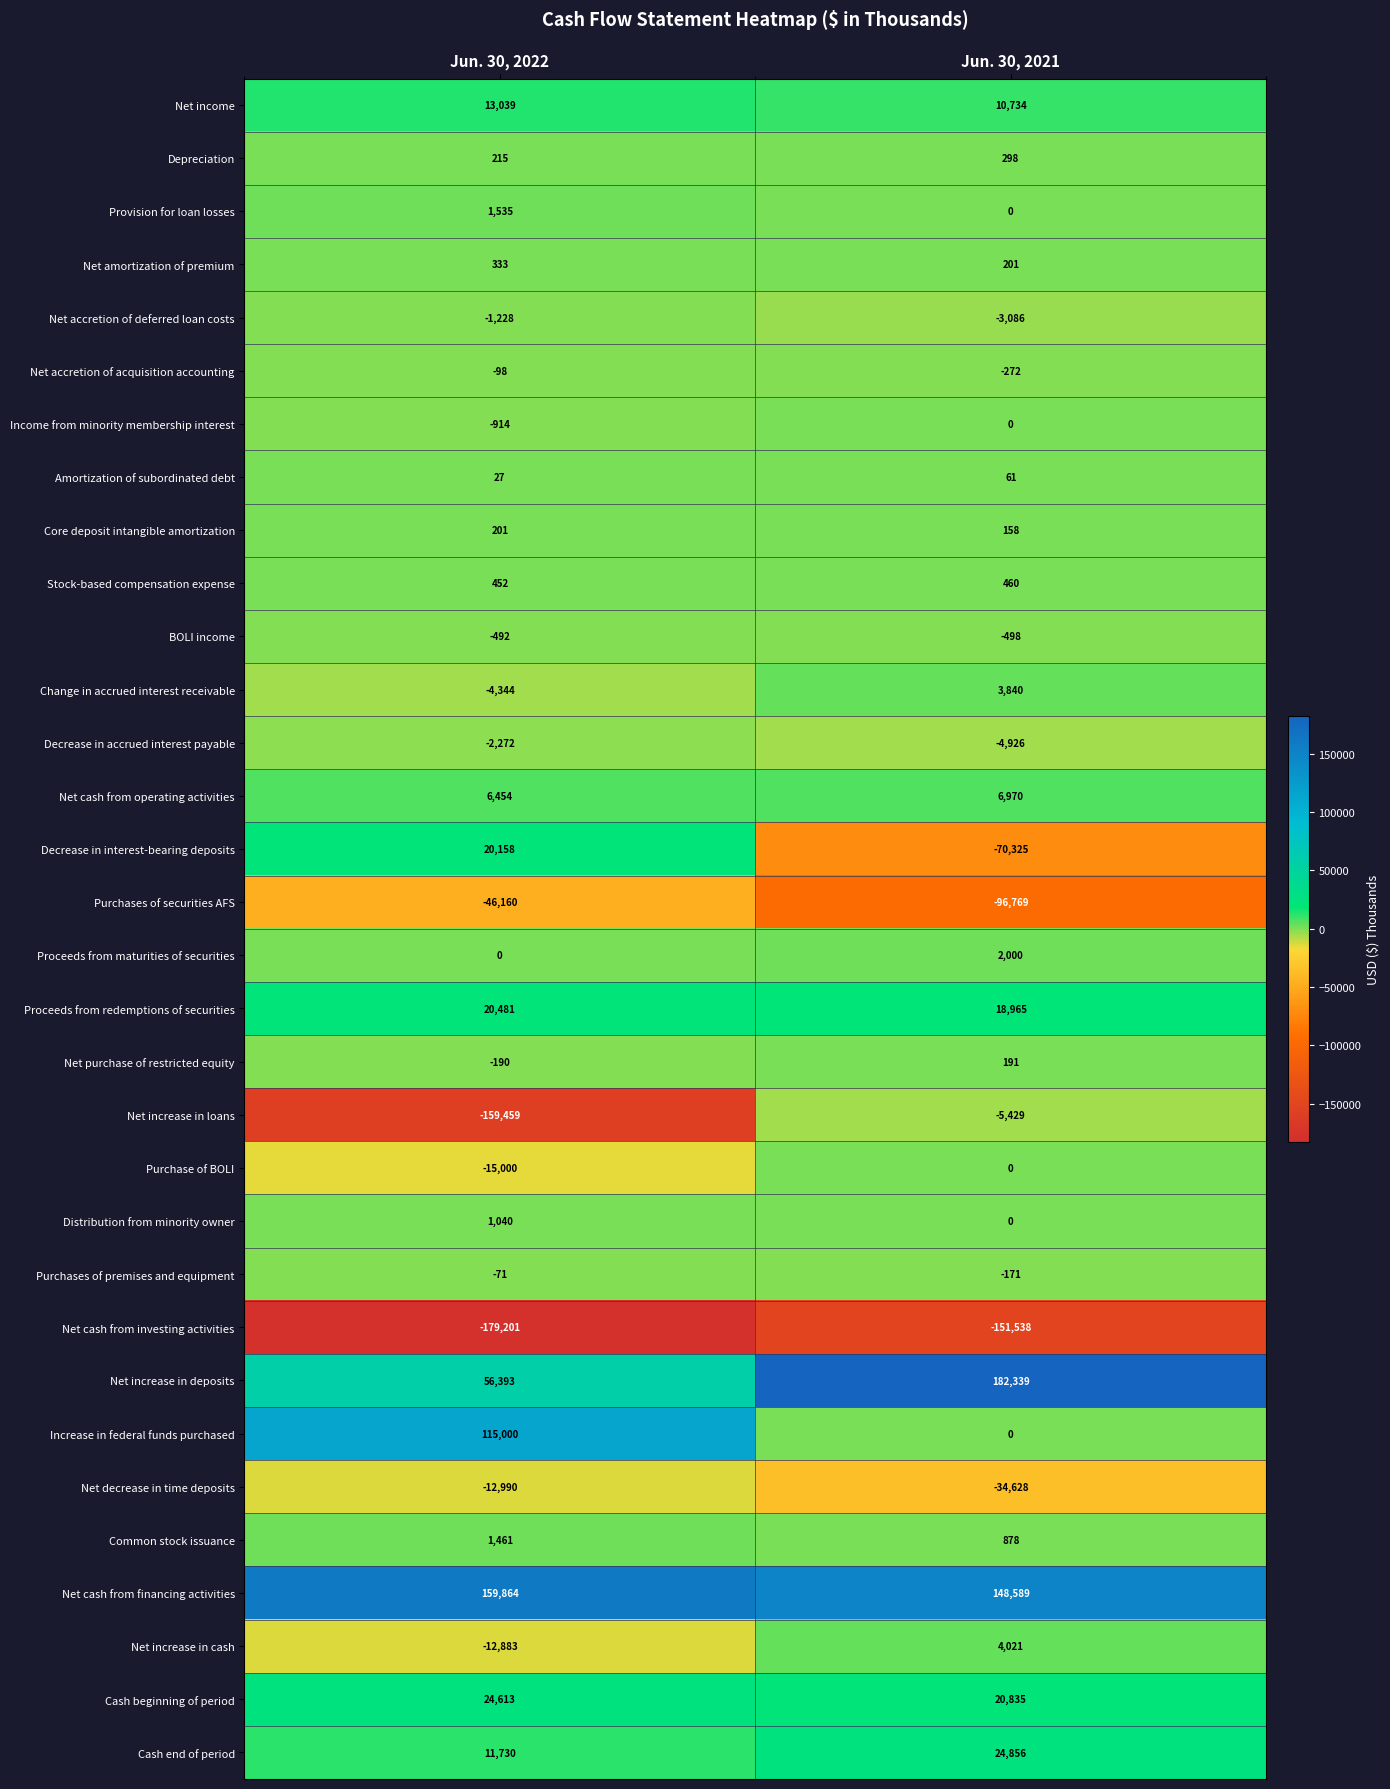

At which category does the chart reach its minimum across all series?

Jun. 30, 2022